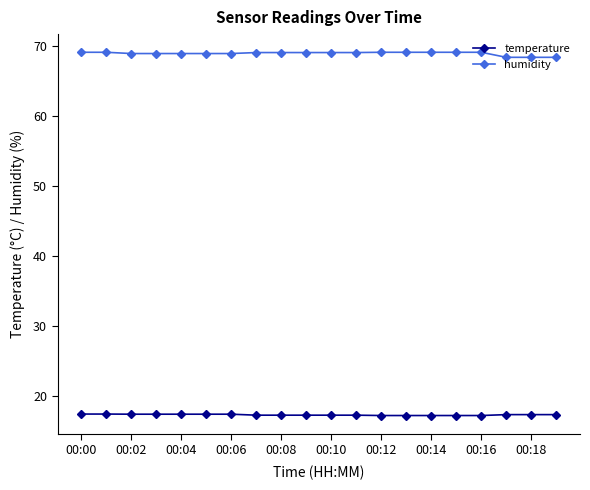

Which series has the largest range (max minus min)?

humidity